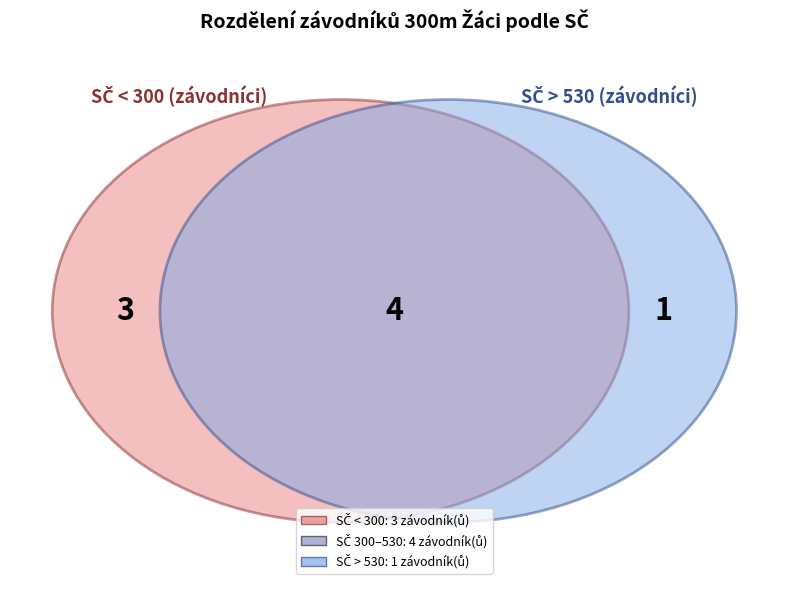

Is Loupal Ondřej the majority of the pie?

No